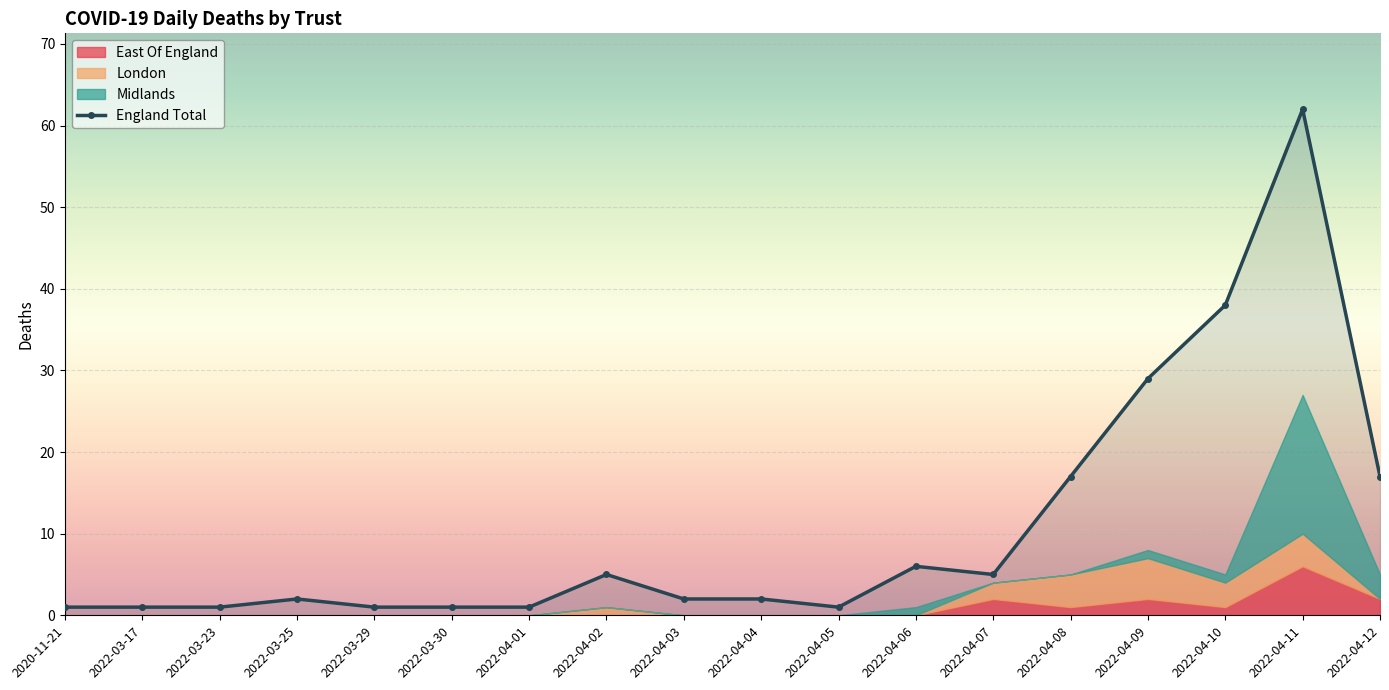

What position from the right is 2022-04-10?

3